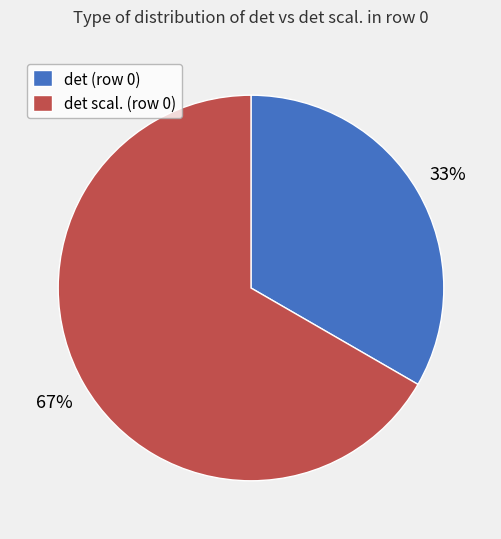

The det scal. (row 0) slice represents 67% of the pie. True or false?

True